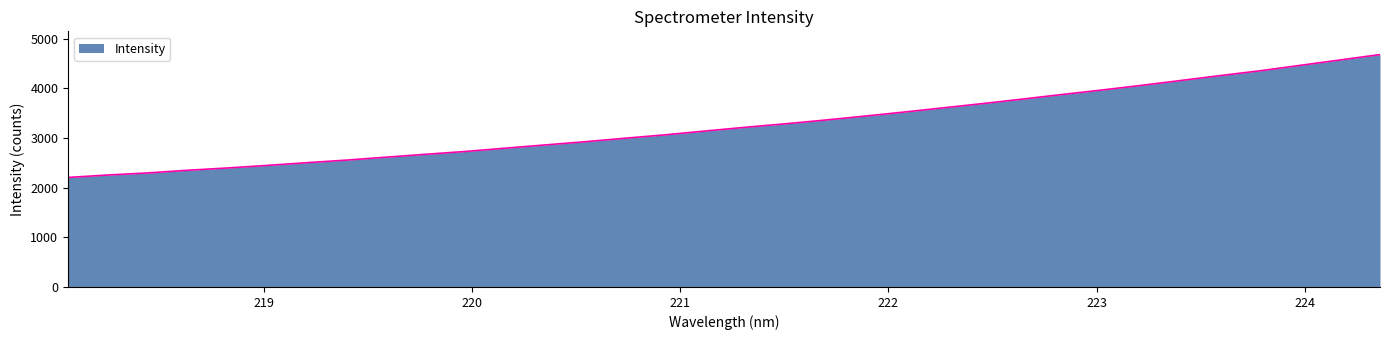

True or false: there are more than 0 points higher than both neighbors.

False